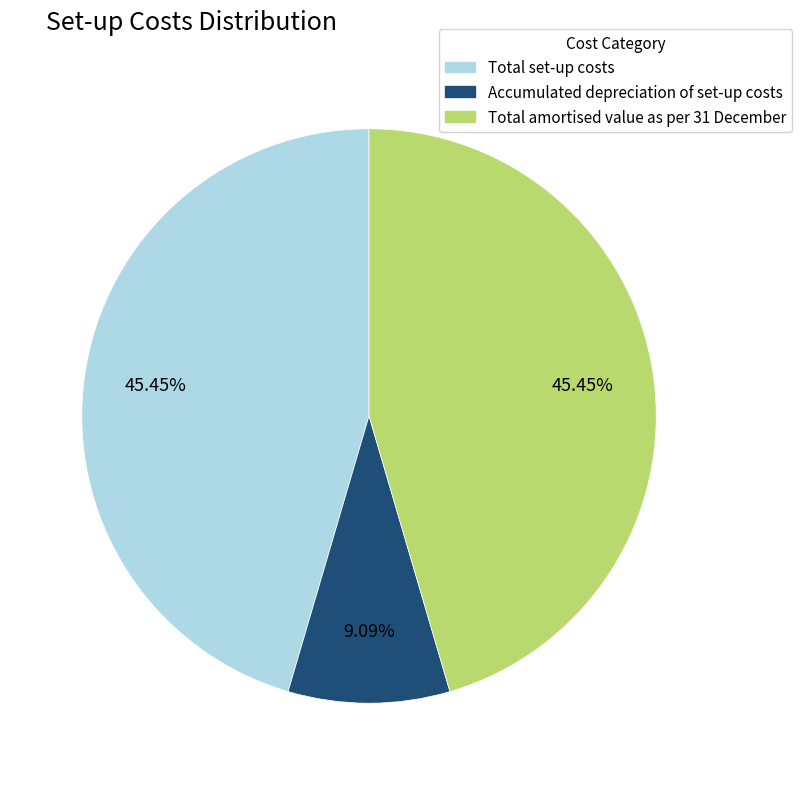

True or false: Accumulated depreciation of set-up costs accounts for 9% of the total.

True